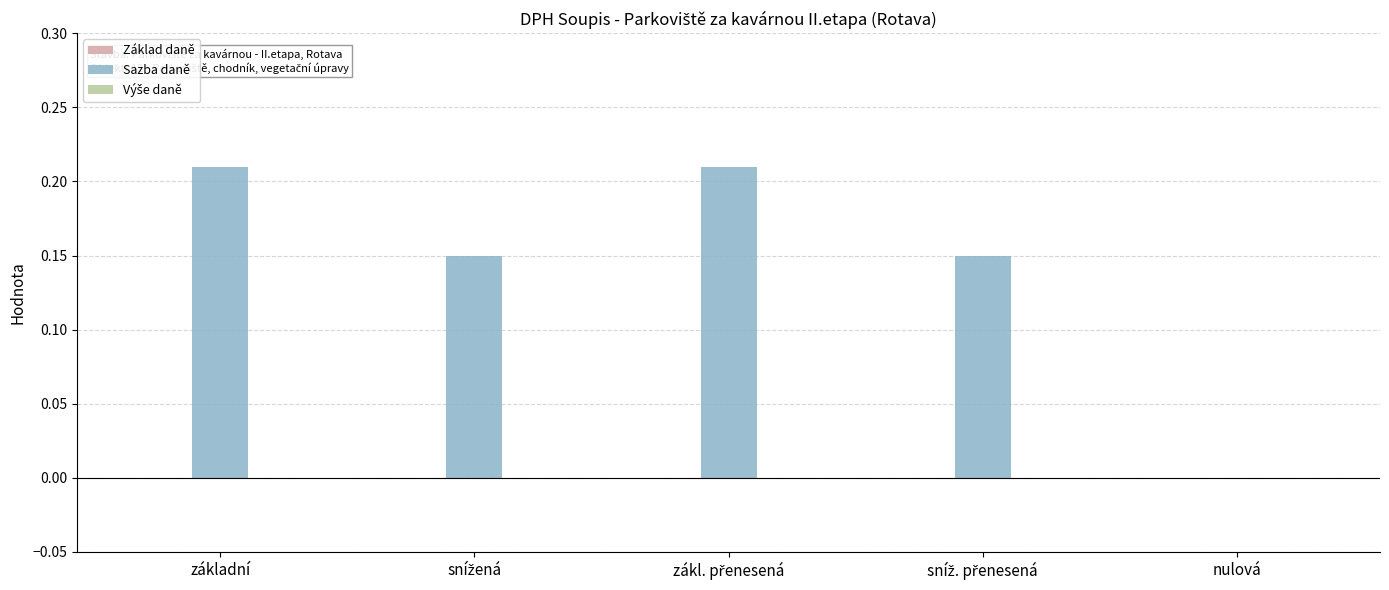

How many data points does each series have?

5